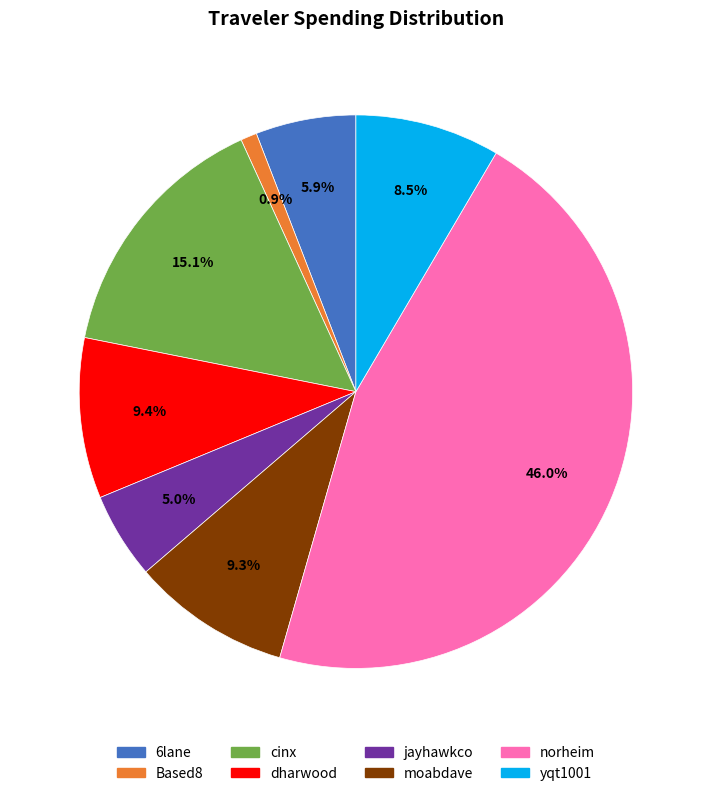

What is the total percentage of yqt1001 and Based8?

9.4%